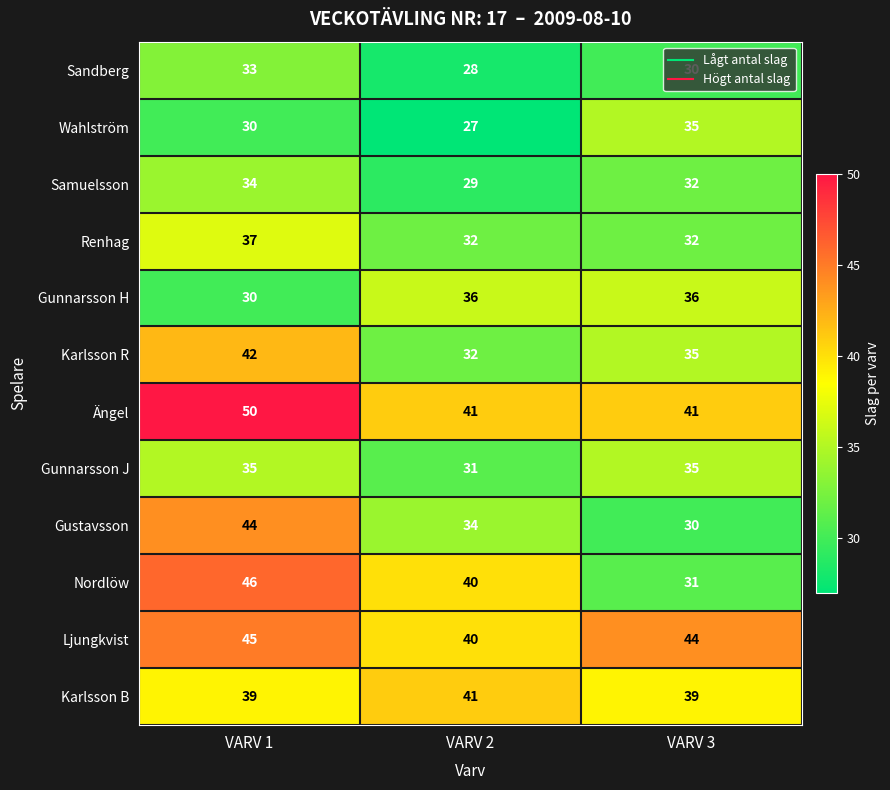

List the labels in order of Wahlström value, smallest first.

VARV 2, VARV 1, VARV 3